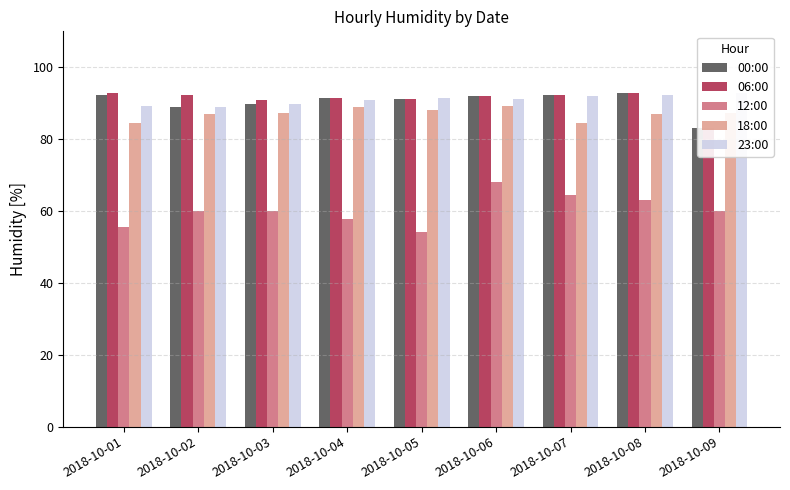

Reading left to right, list all the values displayed in this chart.

00:00: 2018-10-01=92.4	2018-10-02=89.0	2018-10-03=89.8	2018-10-04=91.4	2018-10-05=91.3	2018-10-06=91.9	2018-10-07=92.4	2018-10-08=92.8	2018-10-09=83.2
06:00: 2018-10-01=92.9	2018-10-02=92.4	2018-10-03=90.8	2018-10-04=91.4	2018-10-05=91.3	2018-10-06=91.9	2018-10-07=92.4	2018-10-08=92.8	2018-10-09=83.2
12:00: 2018-10-01=55.5	2018-10-02=60.0	2018-10-03=60.0	2018-10-04=57.9	2018-10-05=54.3	2018-10-06=68.0	2018-10-07=64.5	2018-10-08=63.1	2018-10-09=60.0
18:00: 2018-10-01=84.6	2018-10-02=87.1	2018-10-03=87.4	2018-10-04=89.0	2018-10-05=88.2	2018-10-06=89.2	2018-10-07=84.6	2018-10-08=87.1	2018-10-09=87.4
23:00: 2018-10-01=89.2	2018-10-02=89.0	2018-10-03=89.8	2018-10-04=90.8	2018-10-05=91.4	2018-10-06=91.3	2018-10-07=91.9	2018-10-08=92.4	2018-10-09=92.8